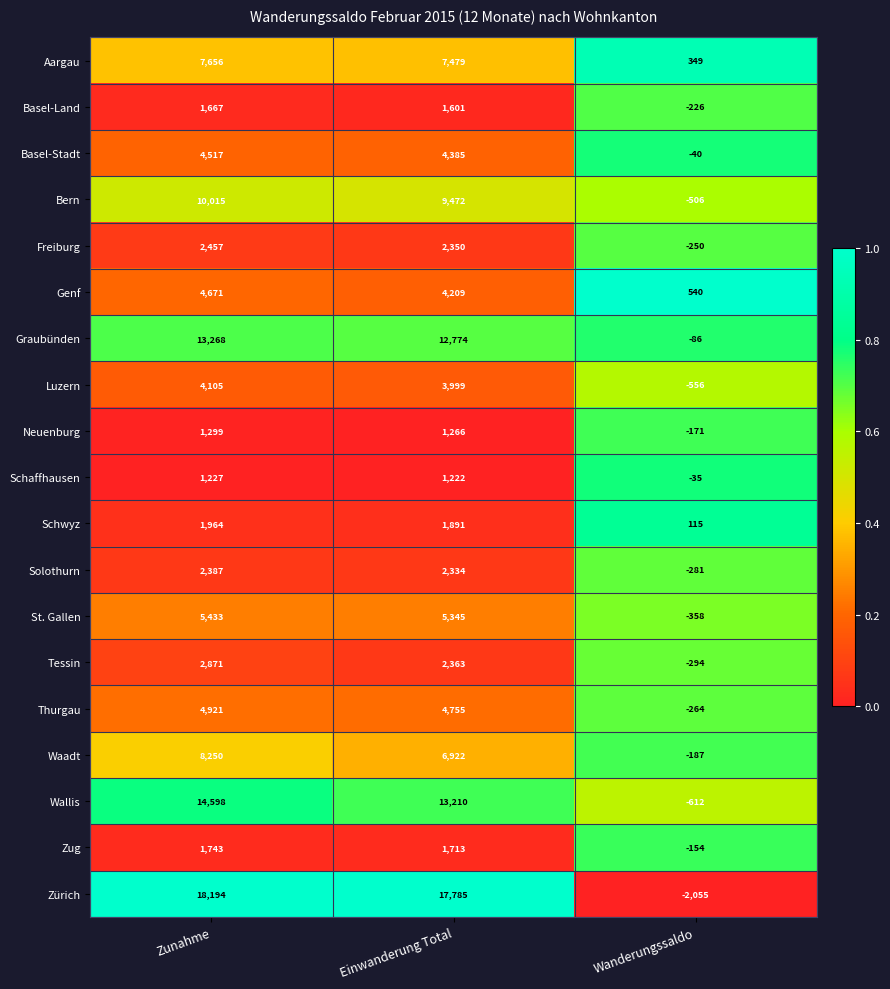

The value of Freiburg at Zunahme is 3490. True or false?

False